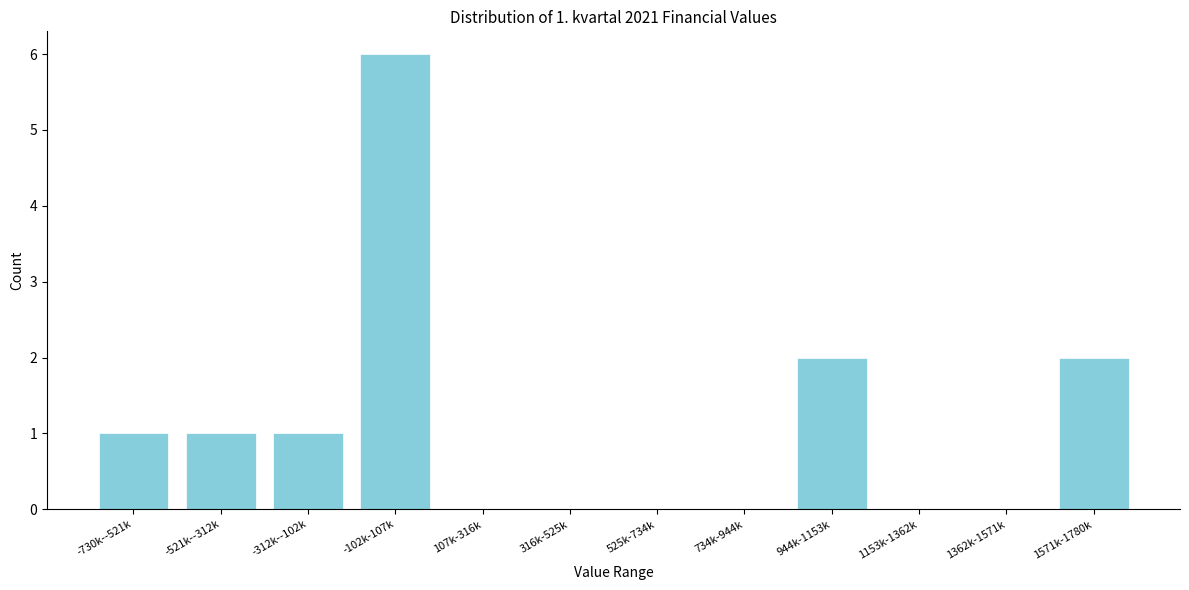

Reading left to right, list all the values displayed in this chart.

-730k--521k=1	-521k--312k=1	-312k--102k=1	-102k-107k=6	107k-316k=0	316k-525k=0	525k-734k=0	734k-944k=0	944k-1153k=2	1153k-1362k=0	1362k-1571k=0	1571k-1780k=2